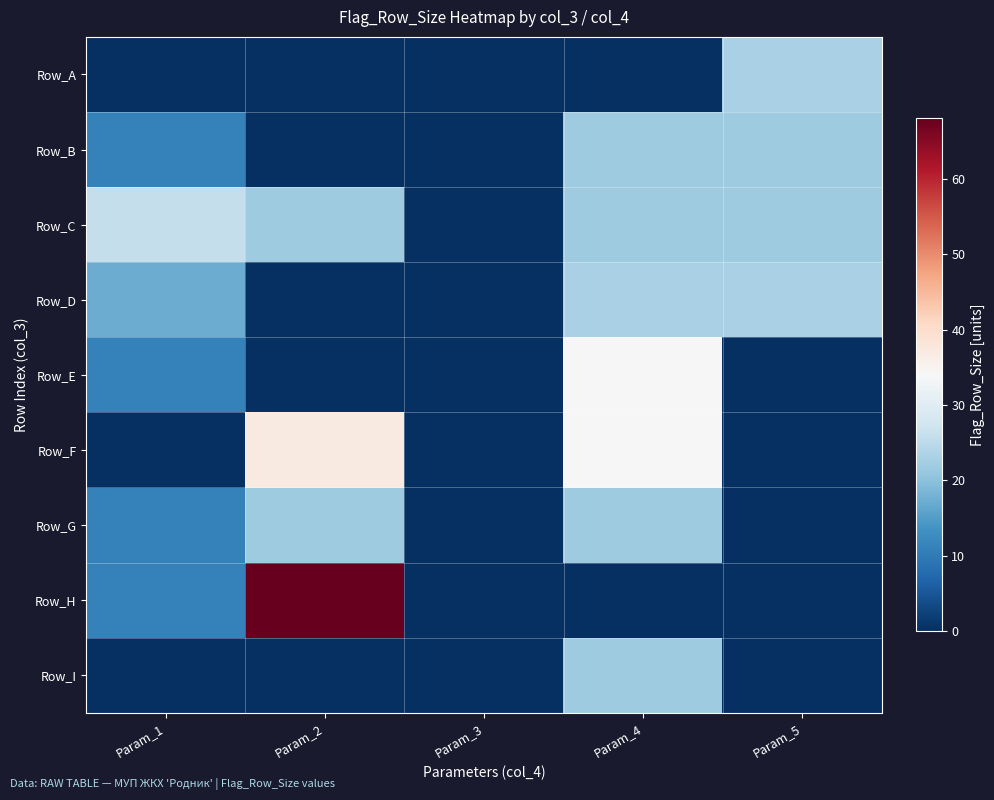

Which category has the lowest value across all series?

Param_1